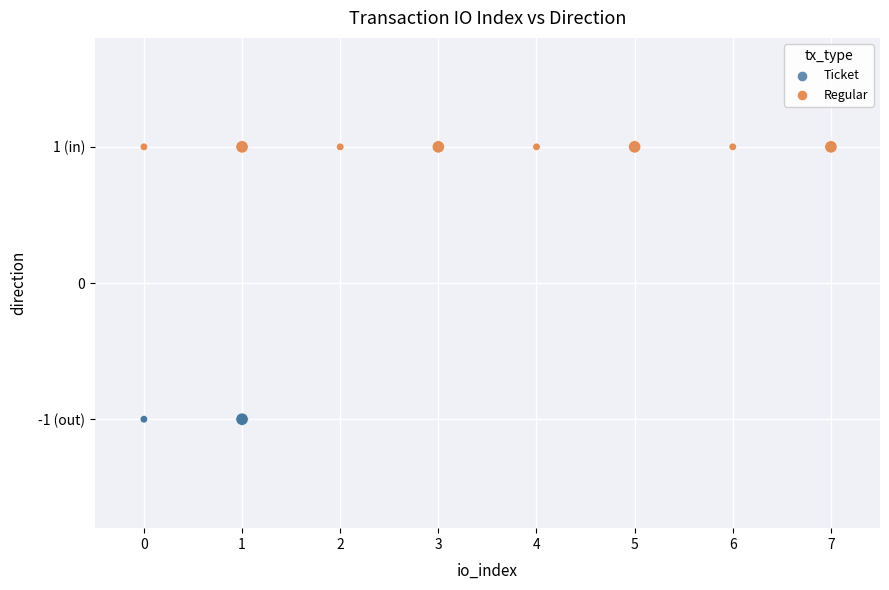

What are all the series names shown in the legend?

Ticket, Regular